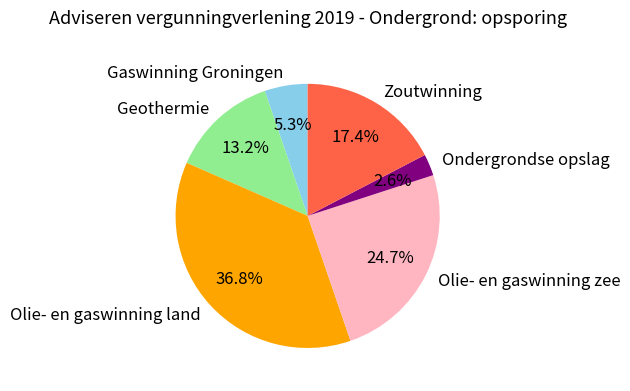

Is it true that Olie- en gaswinning land is 50% of the pie?

False